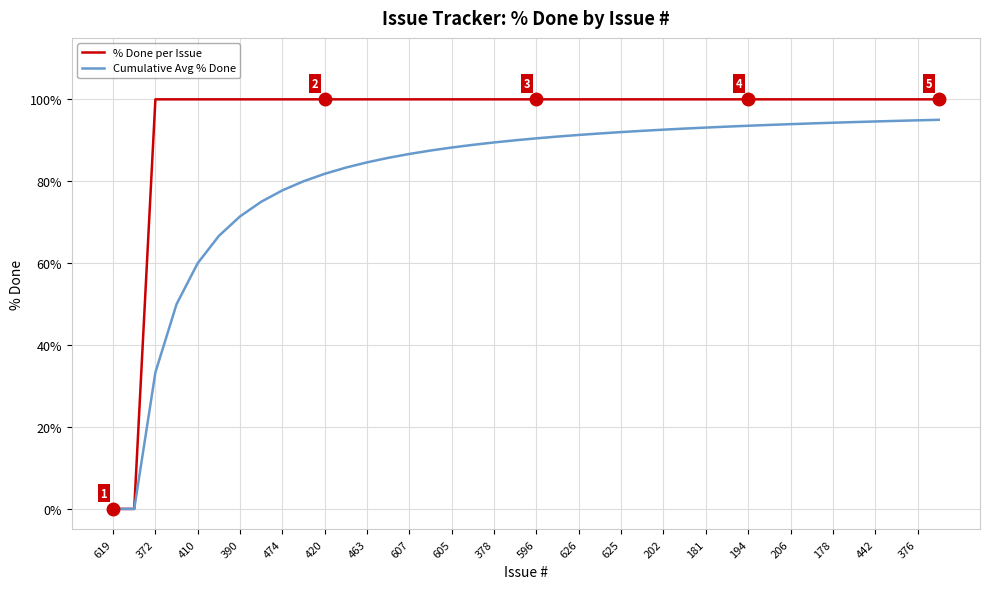

Which series has the largest range (max minus min)?

% Done per Issue